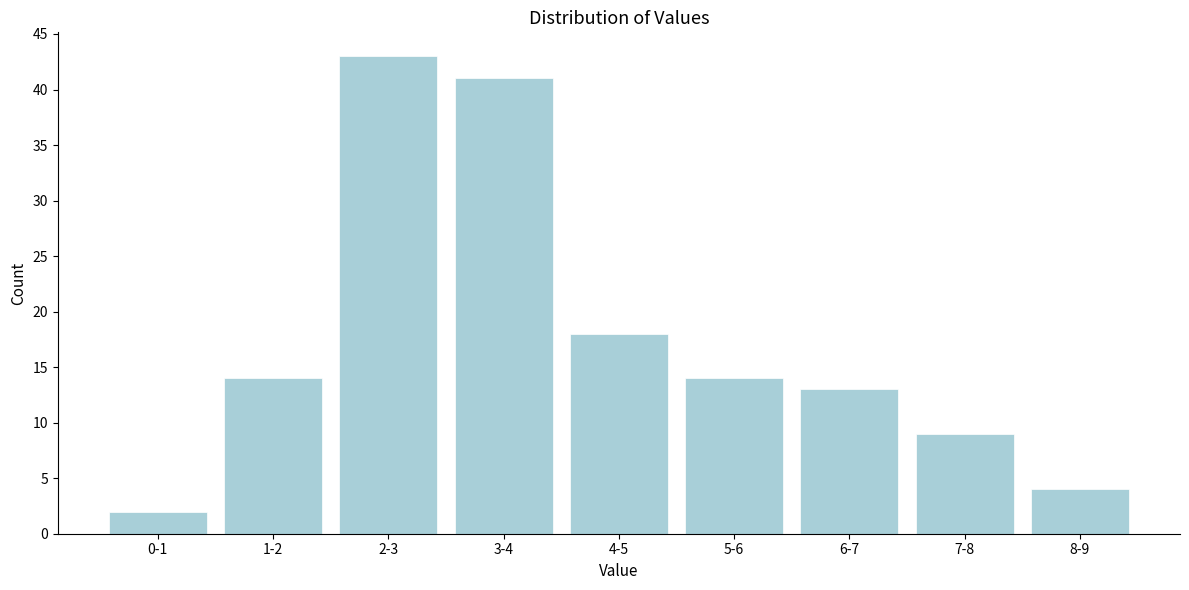

Reading left to right, transcribe all the data shown in this chart.

0-1=2	1-2=14	2-3=43	3-4=41	4-5=18	5-6=14	6-7=13	7-8=9	8-9=4